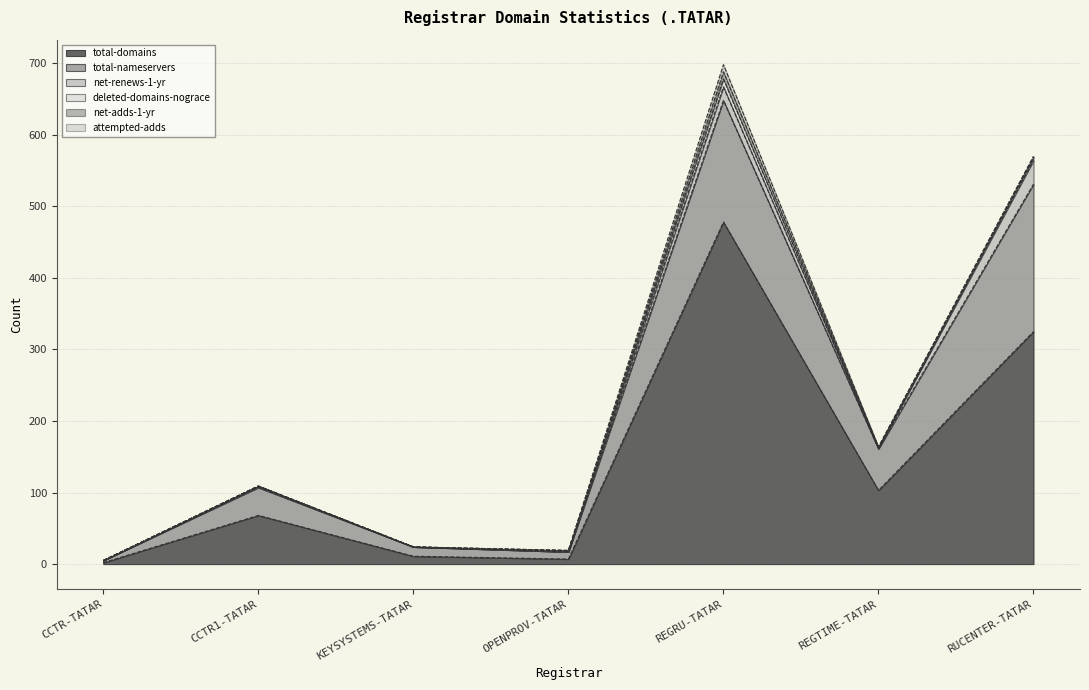

In total-nameservers, how many points are lower than both neighbors (excluding endpoints)?

2